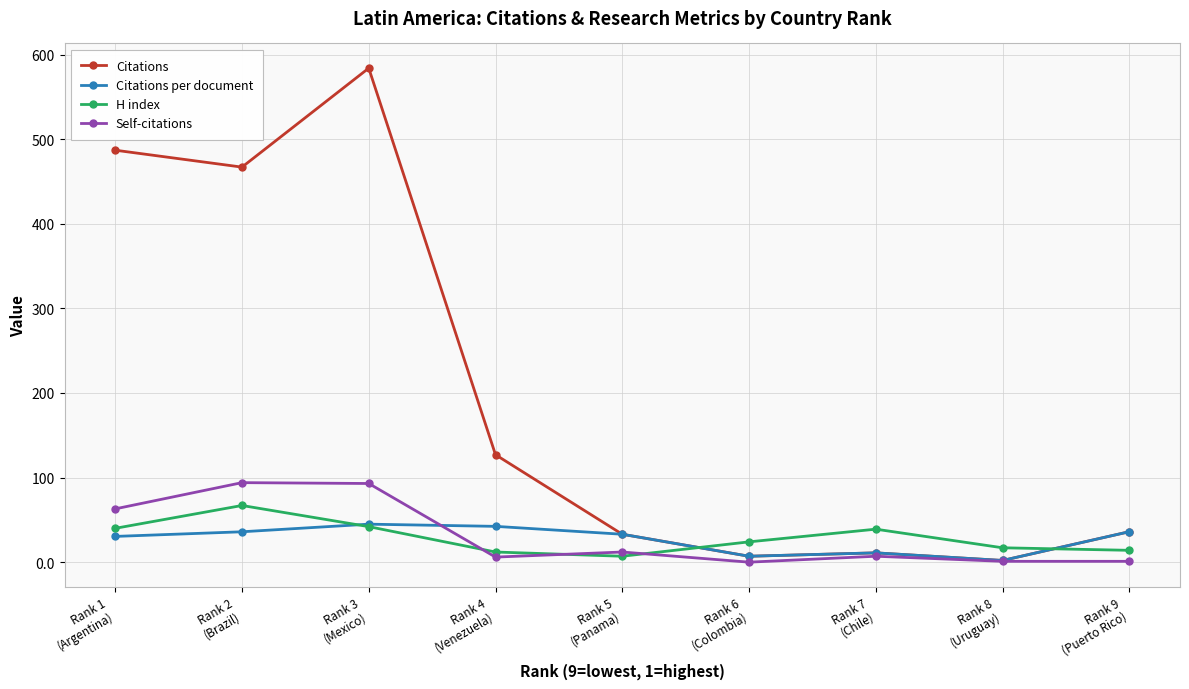

Which category has the lowest value across all series?

Rank 6
(Colombia)